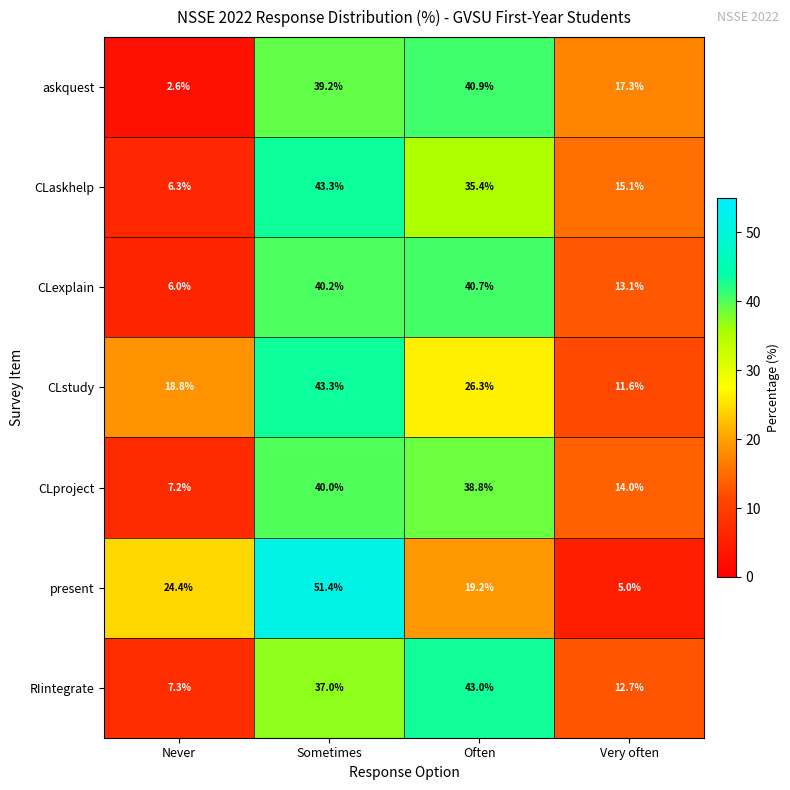

True or false: CLexplain has a value of 6.0 at Never.

True